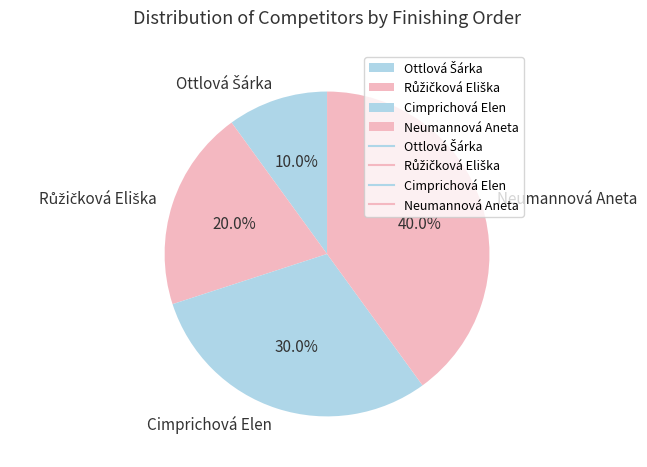

The Neumannová Aneta slice represents 27% of the pie. True or false?

False